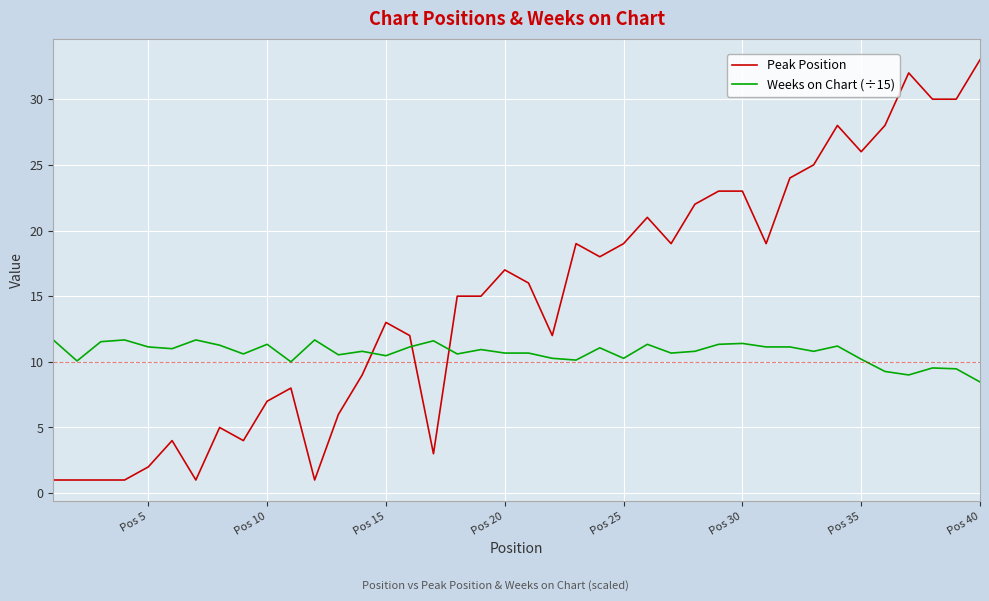

What are all the series names shown in the legend?

Peak Position, Weeks on Chart (÷15)